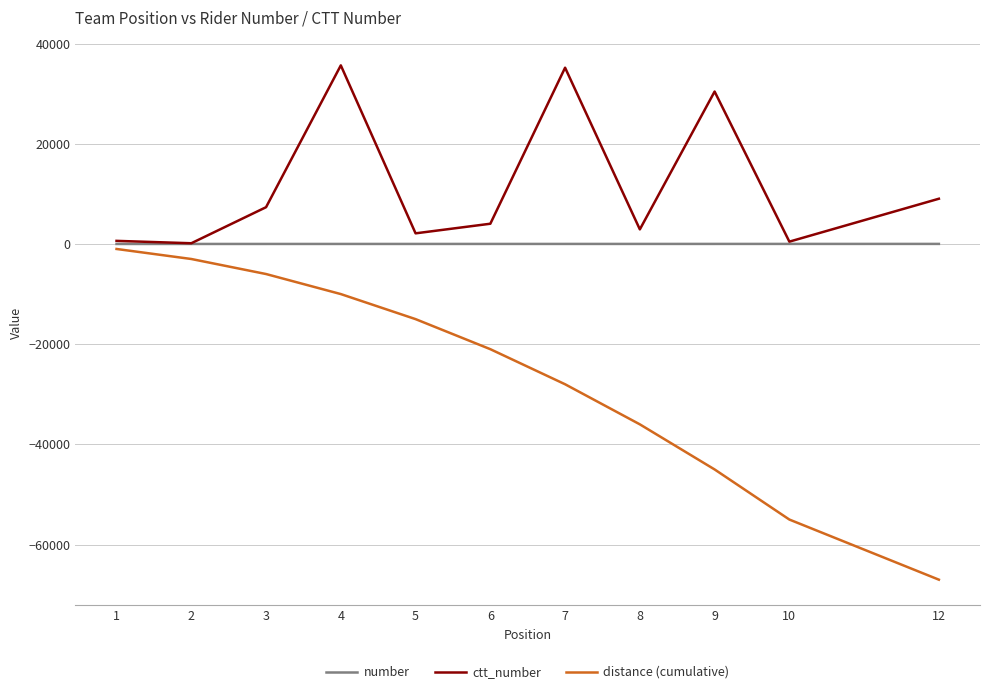

What is the difference between the highest and lowest values at 1?

1619